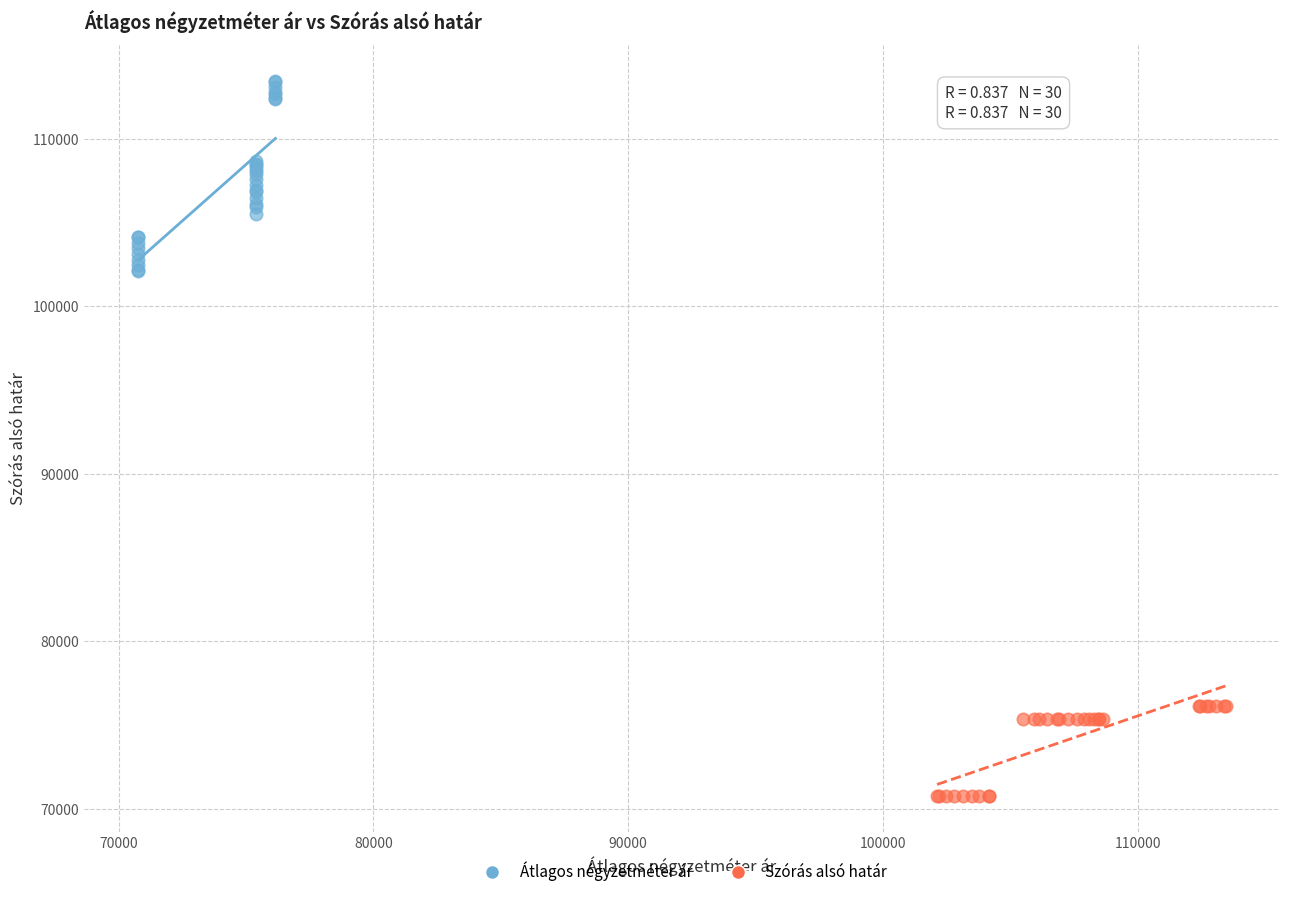

Which series contains the highest Y value?

Átlagos négyzetméter ár